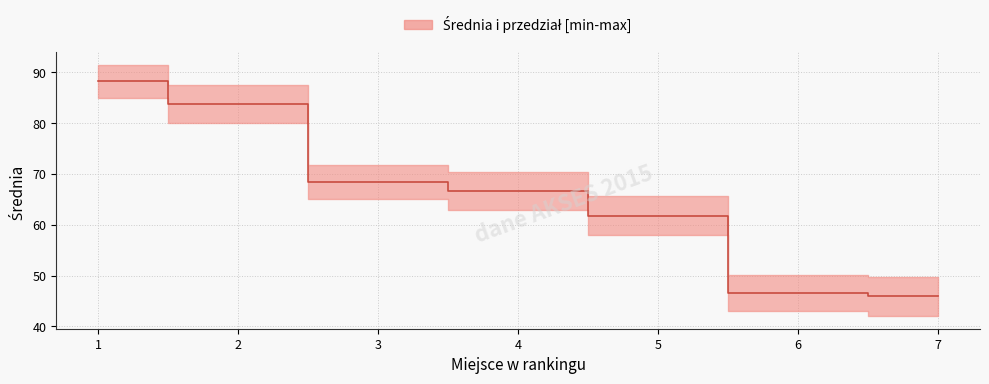

What is the difference between the values at 5 and 4?

4.9